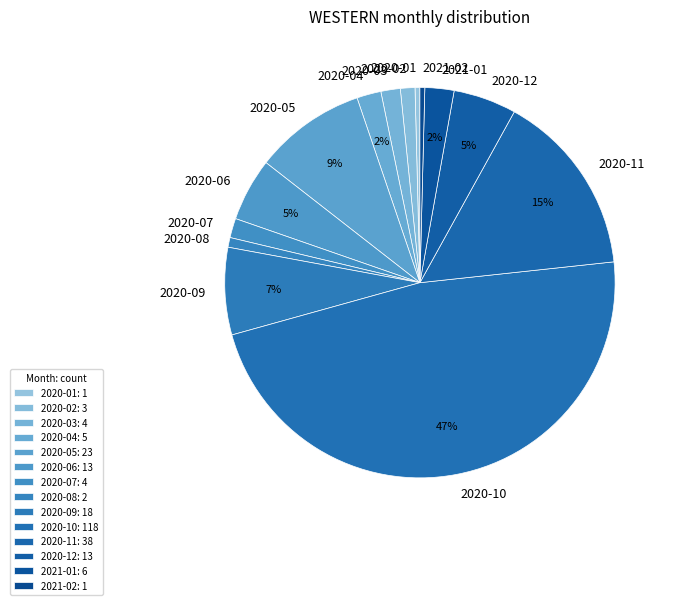

Combined, do 2020-08 and 2020-04 account for over 50%?

No